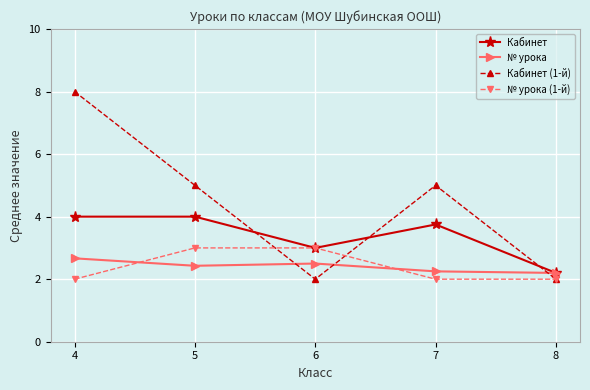

True or false: № урока has more than 2 interior local peaks.

False